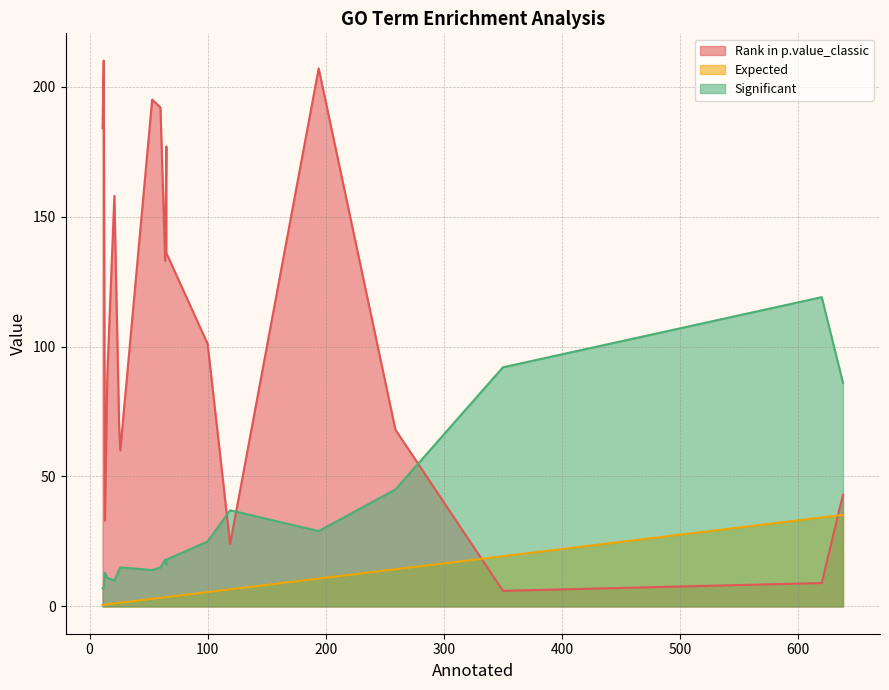

Reading left to right, transcribe all the data shown in this chart.

Rank in p.value_classic: 13=33.0	620=9.0	26=60.0	350=6.0	25=70.0	15=89.0	119=24.0	259=68.0	64=133.0	65=136.0	21=158.0	638=43.0	100=101.0	65=177.0	11=184.0	60=192.0	53=195.0	194=207.0	12=209.0	12=210.0
Expected: 13=0.7	620=34.2	26=1.4	350=19.3	25=1.4	15=0.8	119=6.6	259=14.3	64=3.5	65=3.6	21=1.2	638=35.2	100=5.5	65=3.6	11=0.6	60=3.3	53=2.9	194=10.7	12=0.7	12=0.7
Significant: 13=13.0	620=119.0	26=15.0	350=92.0	25=14.0	15=11.0	119=37.0	259=45.0	64=18.0	65=18.0	21=10.0	638=86.0	100=25.0	65=16.0	11=7.0	60=15.0	53=14.0	194=29.0	12=7.0	12=7.0